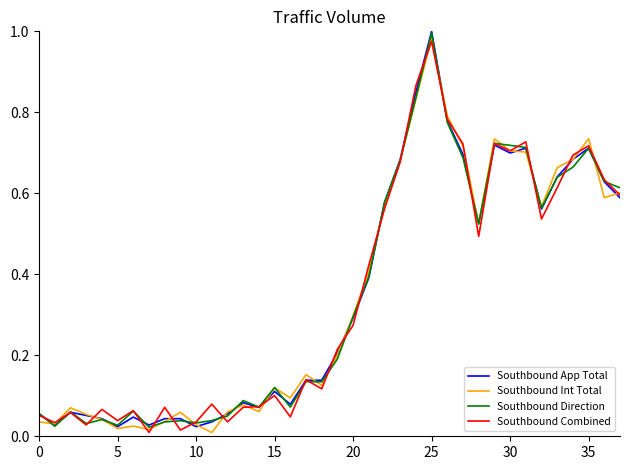

What are all the series names shown in the legend?

Southbound App Total, Southbound Int Total, Southbound Direction, Southbound Combined